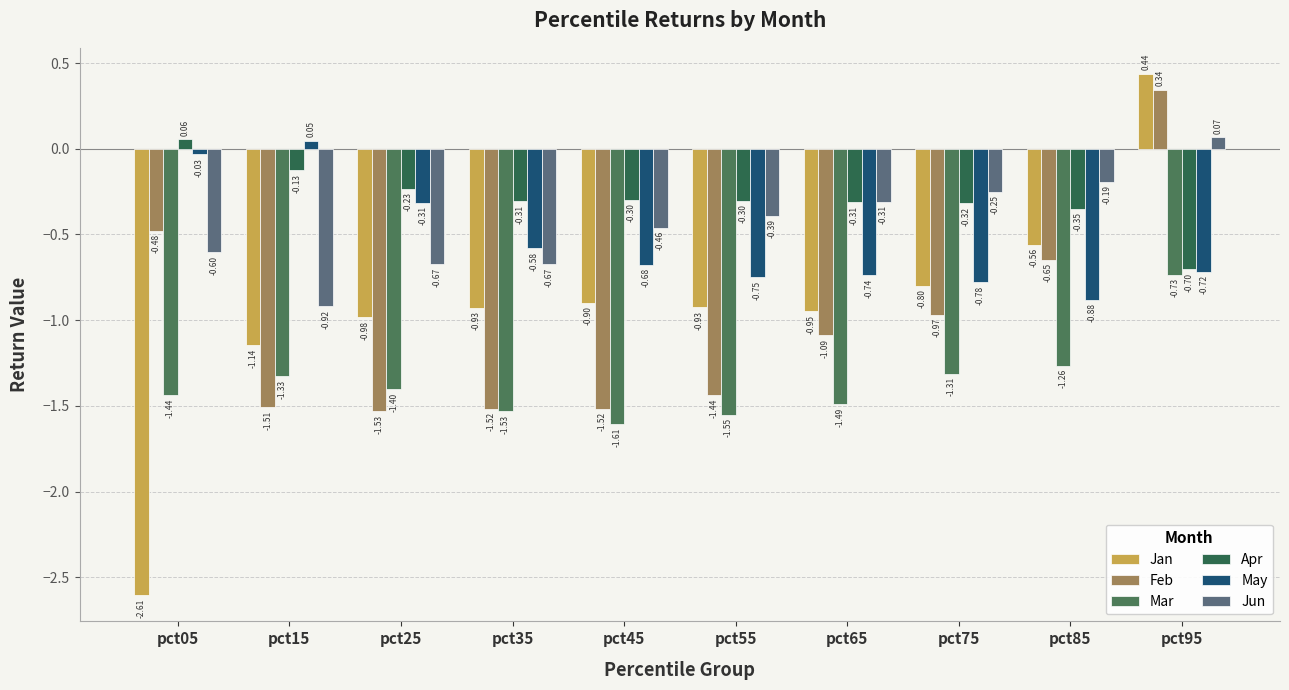

Which series has the largest total across all categories?

Apr